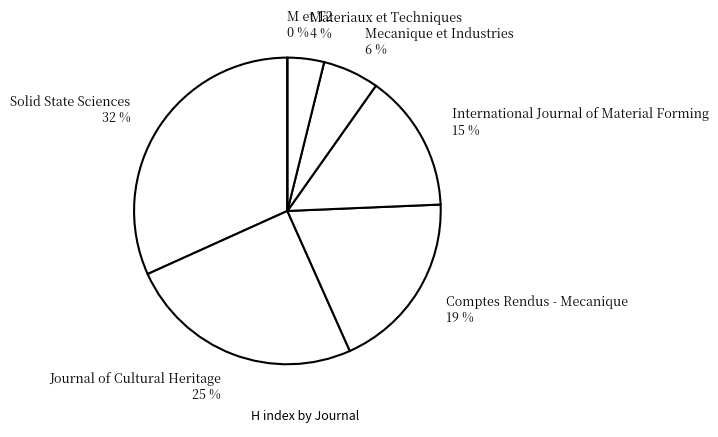

What is the change in value from International Journal of Material Forming to Materiaux et Techniques?

-36